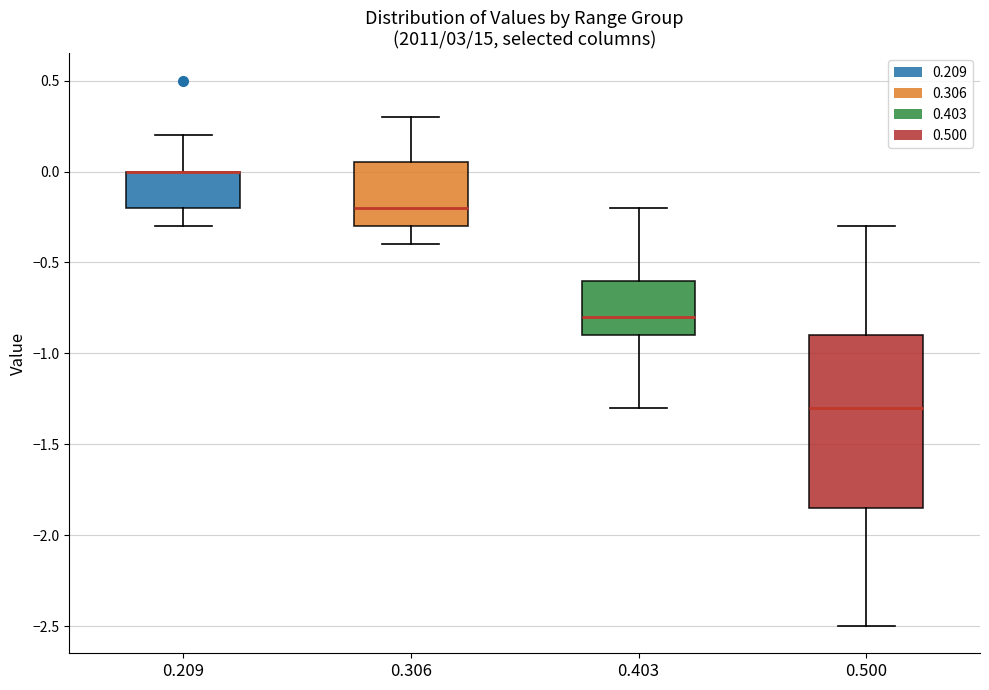

Reading left to right, read every box against the y-axis: the position of its median line, the range the box covers, and the ends of its whiskers. The values are not printed on the chart, so give them approximately, as read against the axis.

0.209: median 0.00 (drawn on the box's upper edge), box -0.20 to 0.00, whiskers -0.30 to 0.20
0.306: median -0.20, box -0.30 to 0.05, whiskers -0.40 to 0.30
0.403: median -0.80, box -0.90 to -0.60, whiskers -1.30 to -0.20
0.500: median -1.30, box -1.85 to -0.90, whiskers -2.50 to -0.30